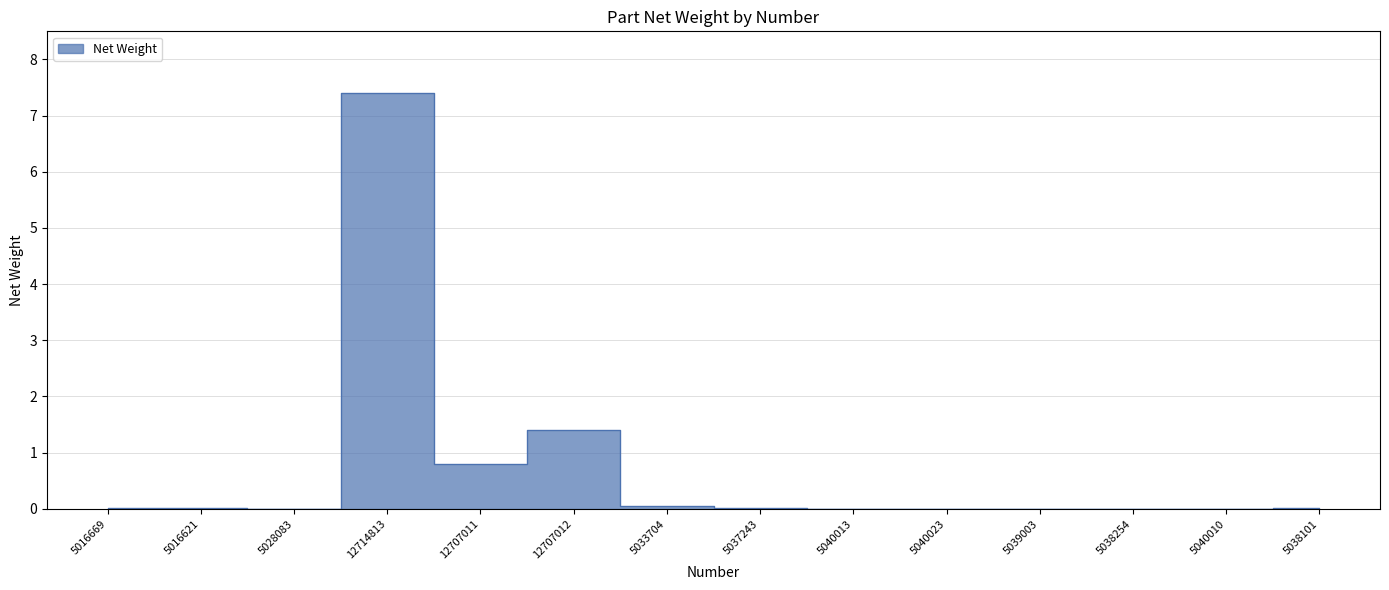

What is the label of the 7th point from the left?

5033704